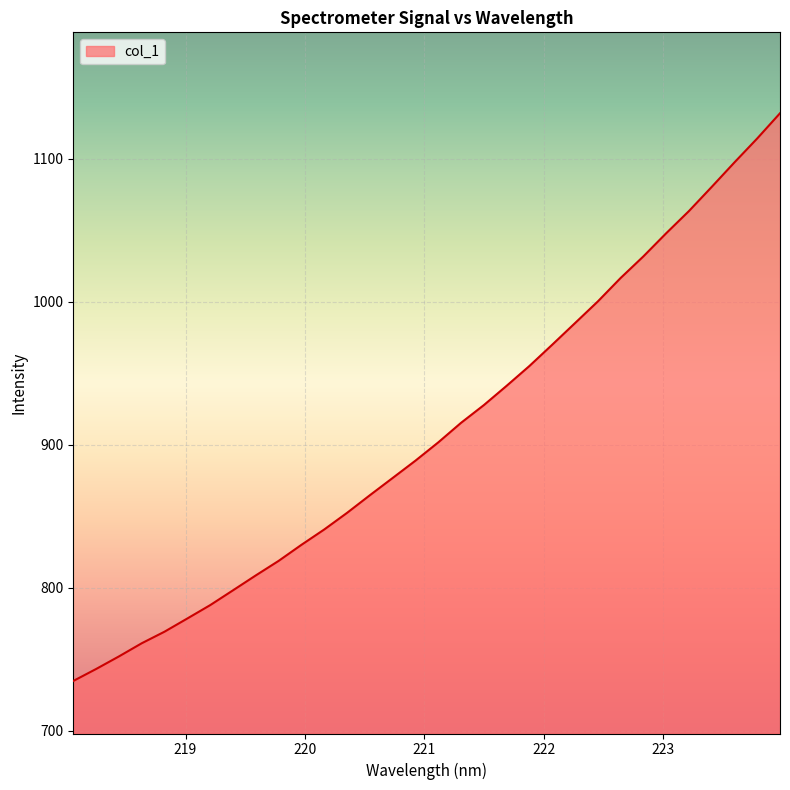

How many lines are shown in the chart?

1